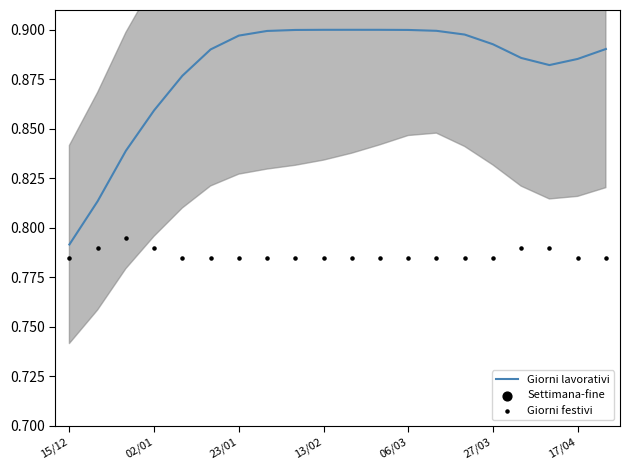

At how many categories does at least one series exceed 0?

20